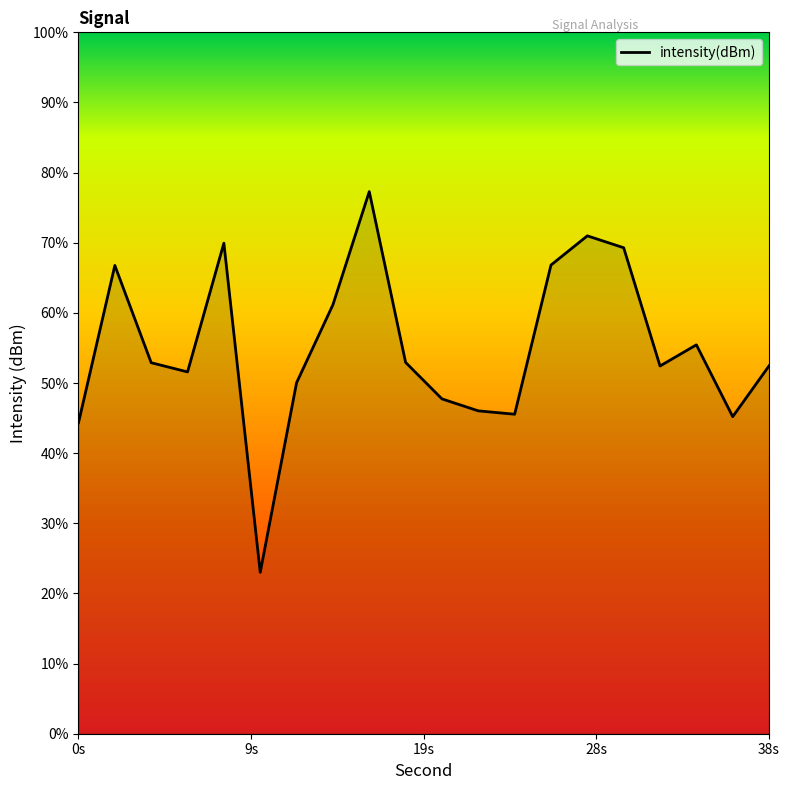

At which category does the data reach its first local peak?

2